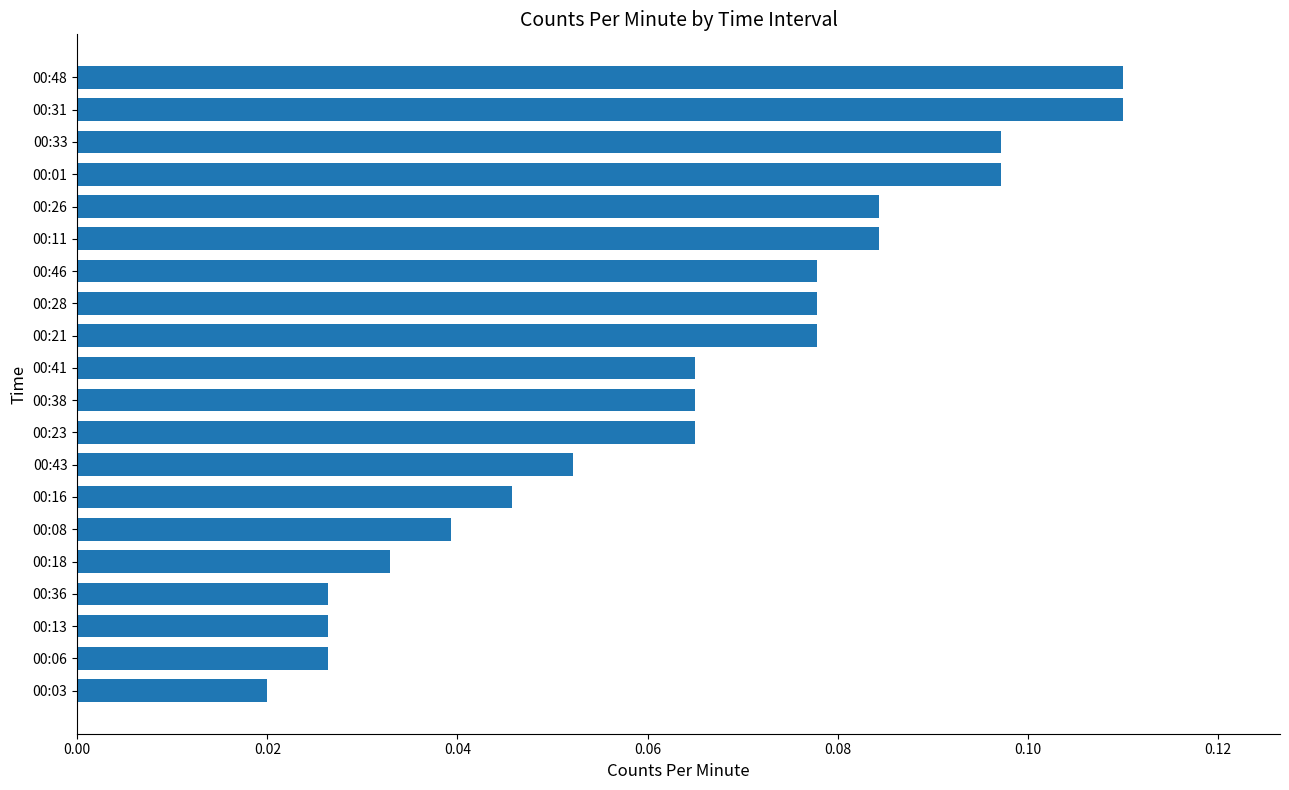

The chart shows a value of 0.0 at 00:46. True or false?

False